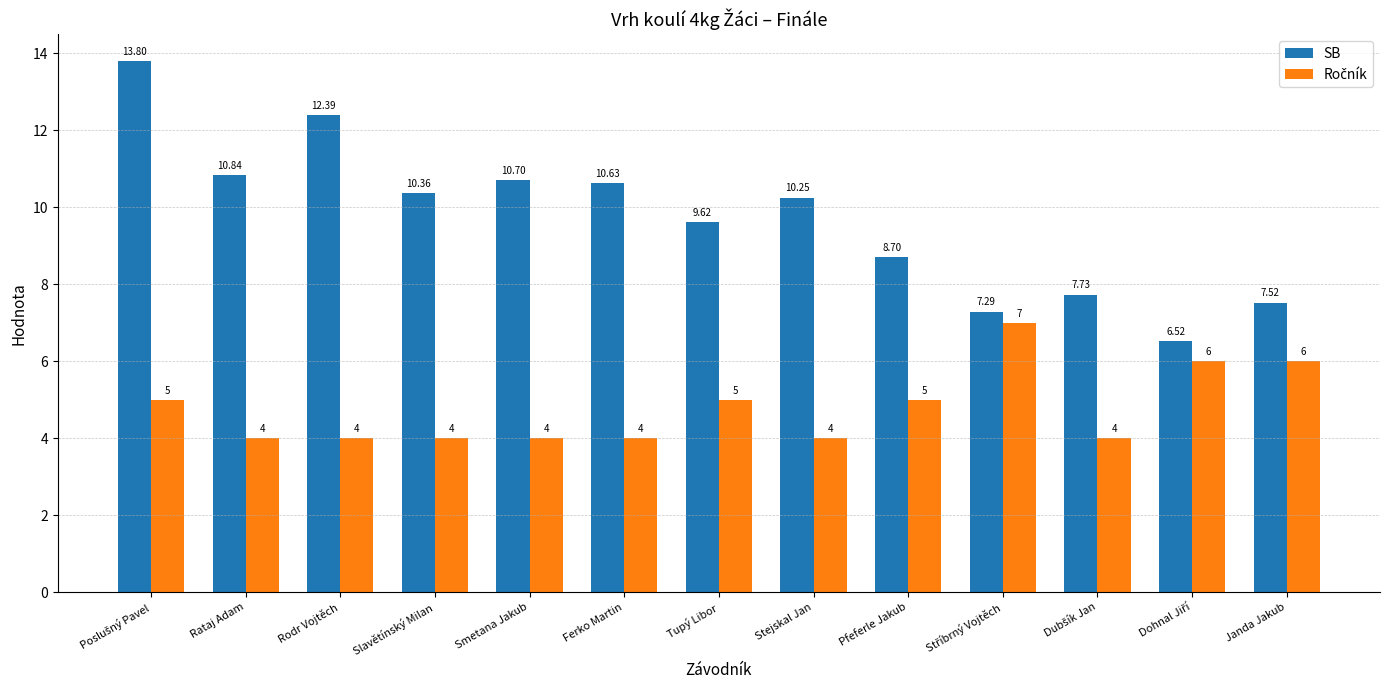

Which series has the largest total across all categories?

SB